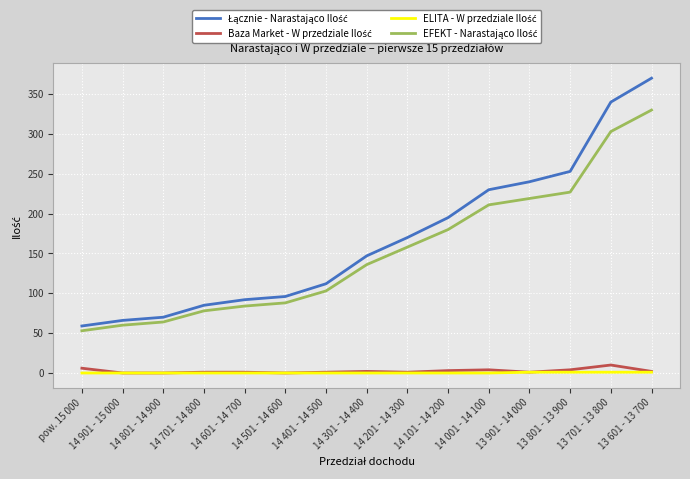

At which category is the sum across all series the highest?

13 601 - 13 700